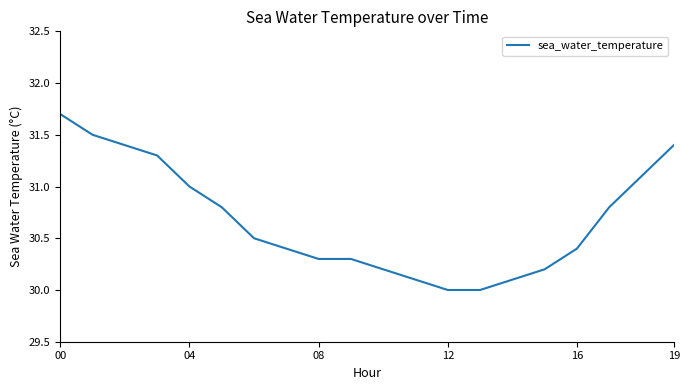

What is the minimum value shown in the chart?

30.0